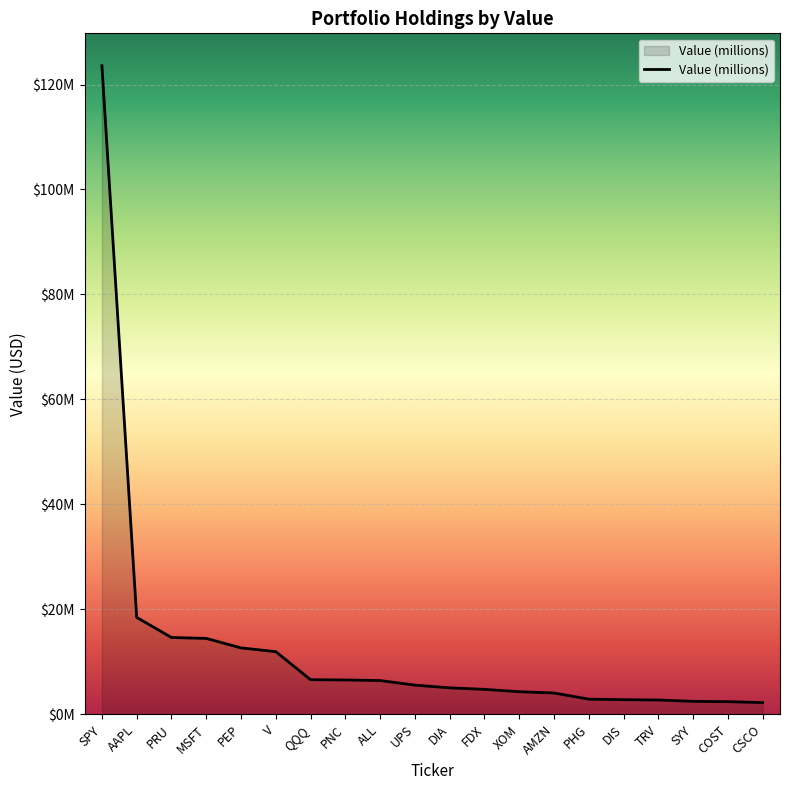

Is this an area chart (filled region under the line)?

Yes